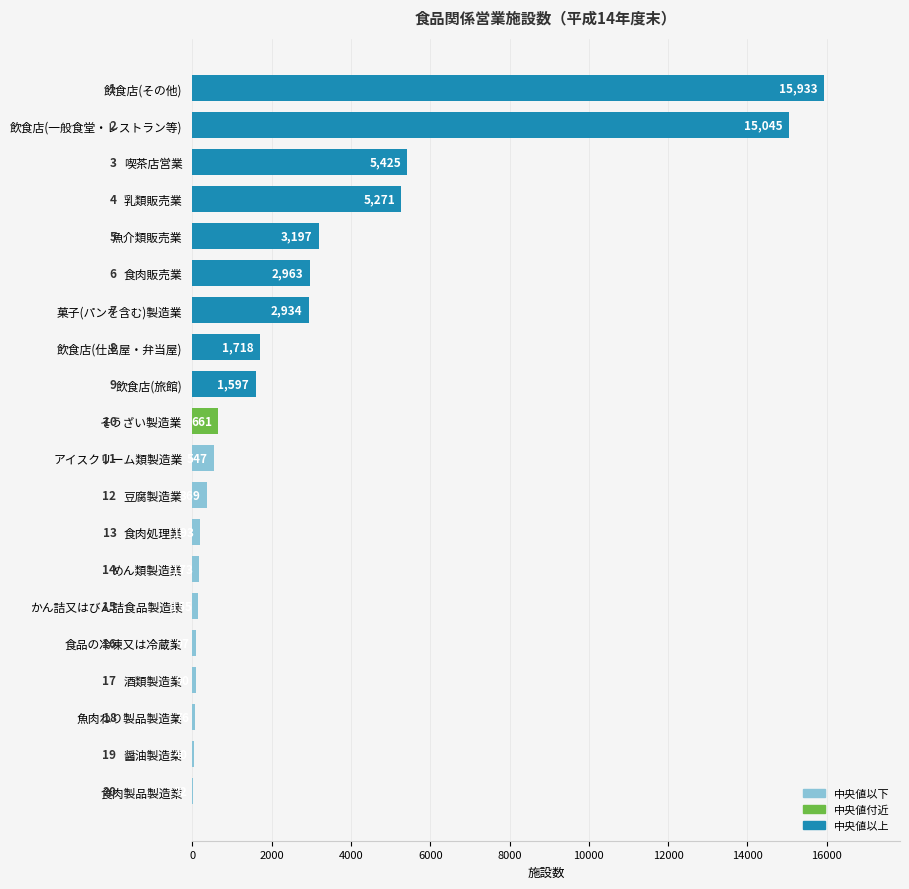

What is the sum of all values?

56516